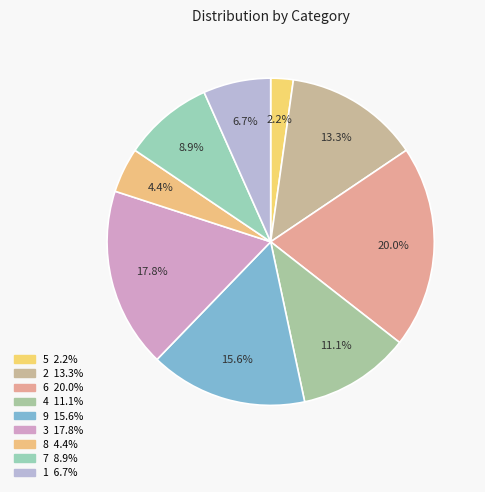

To the nearest percent, what portion does 7 represent?

9%